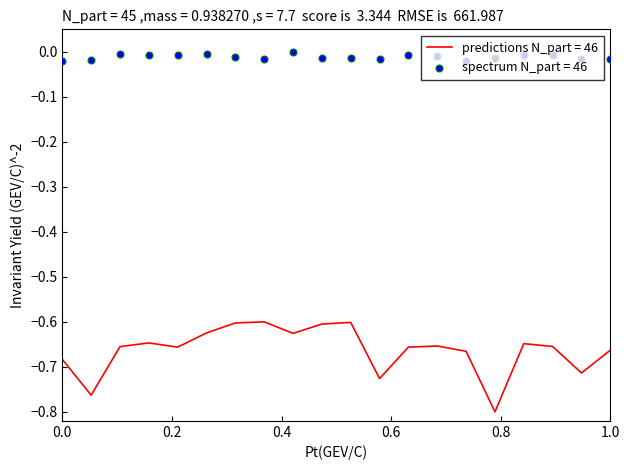

The value of predictions N_part = 46 at 0.0 is -0.1. True or false?

False